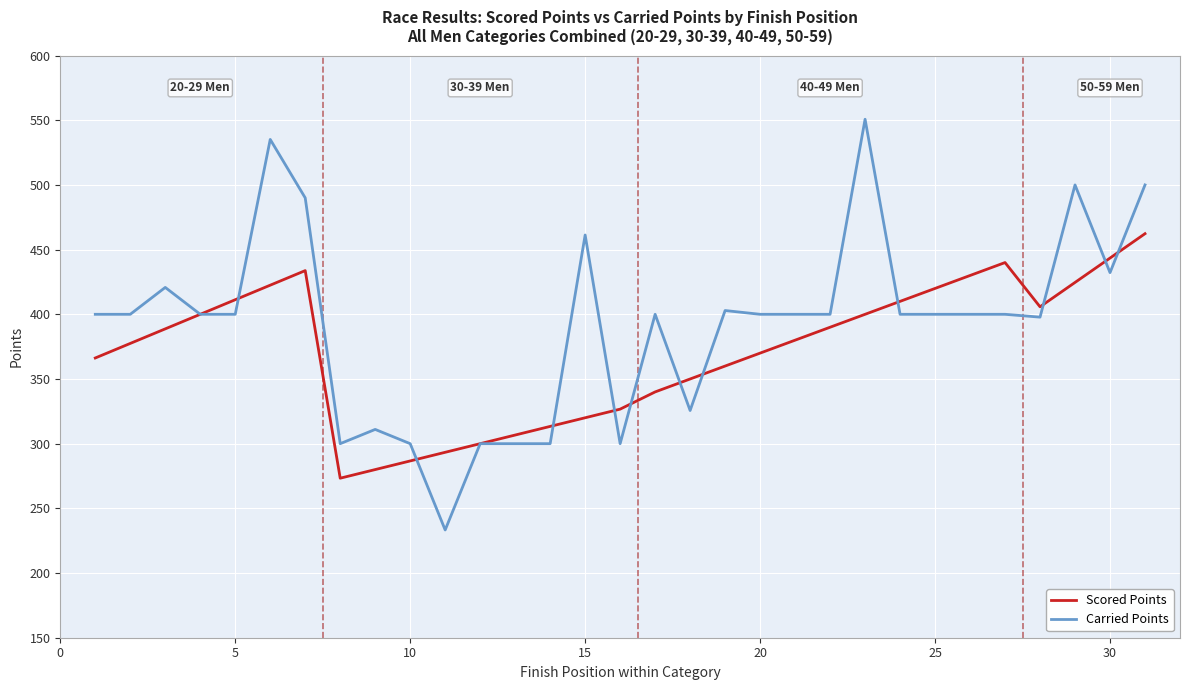

What is the minimum value for Scored Points?

273.3